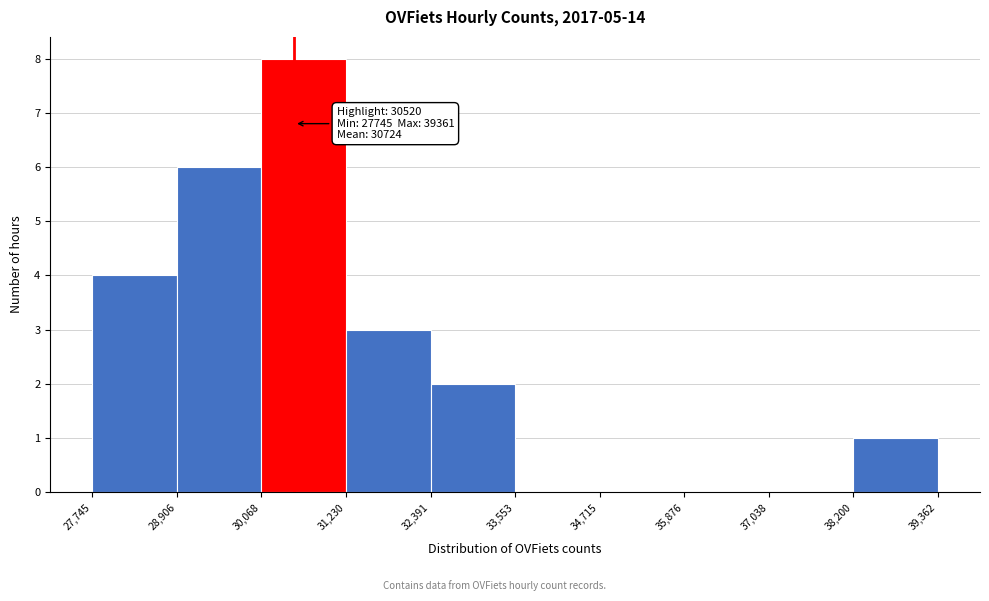

Which range on the x-axis has the tallest bar?

30,068 to 31,230